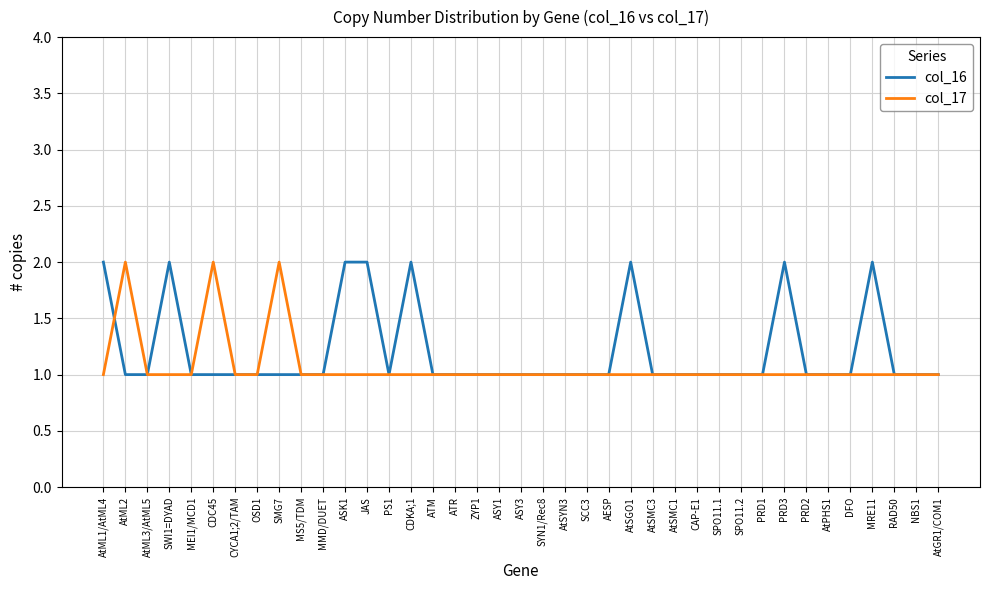

Is it true that col_17 equals 1 at MEI1/MCD1?

True